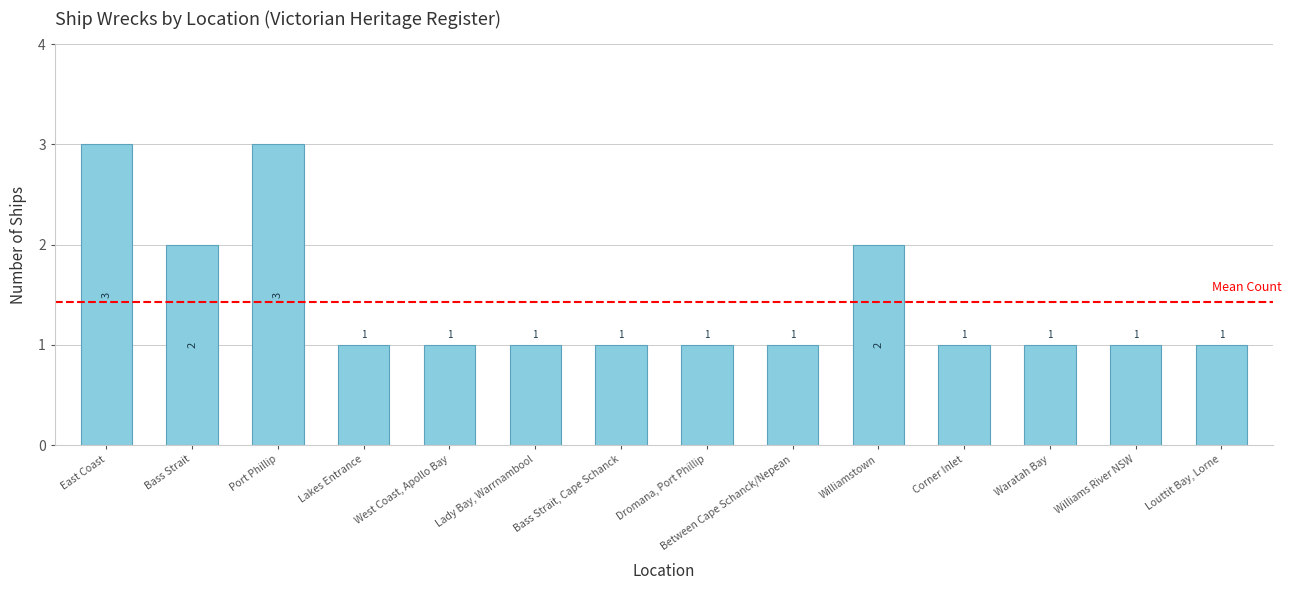

Count the values in the range 1 to 2.

12